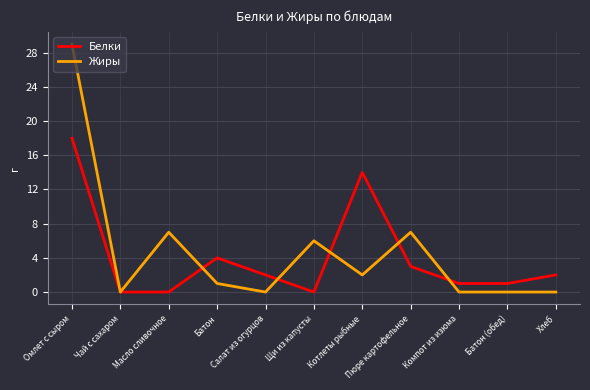

Which series has the widest spread of values?

Жиры